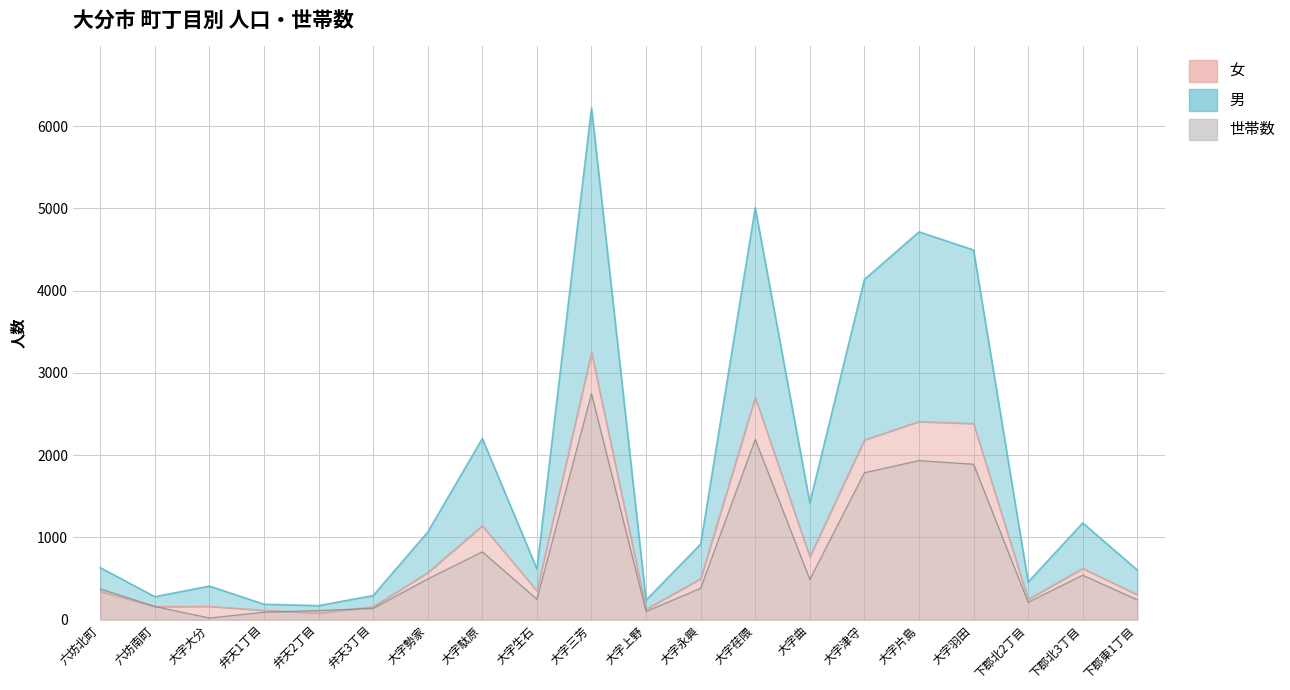

At how many categories does at least one series exceed 5463?

1